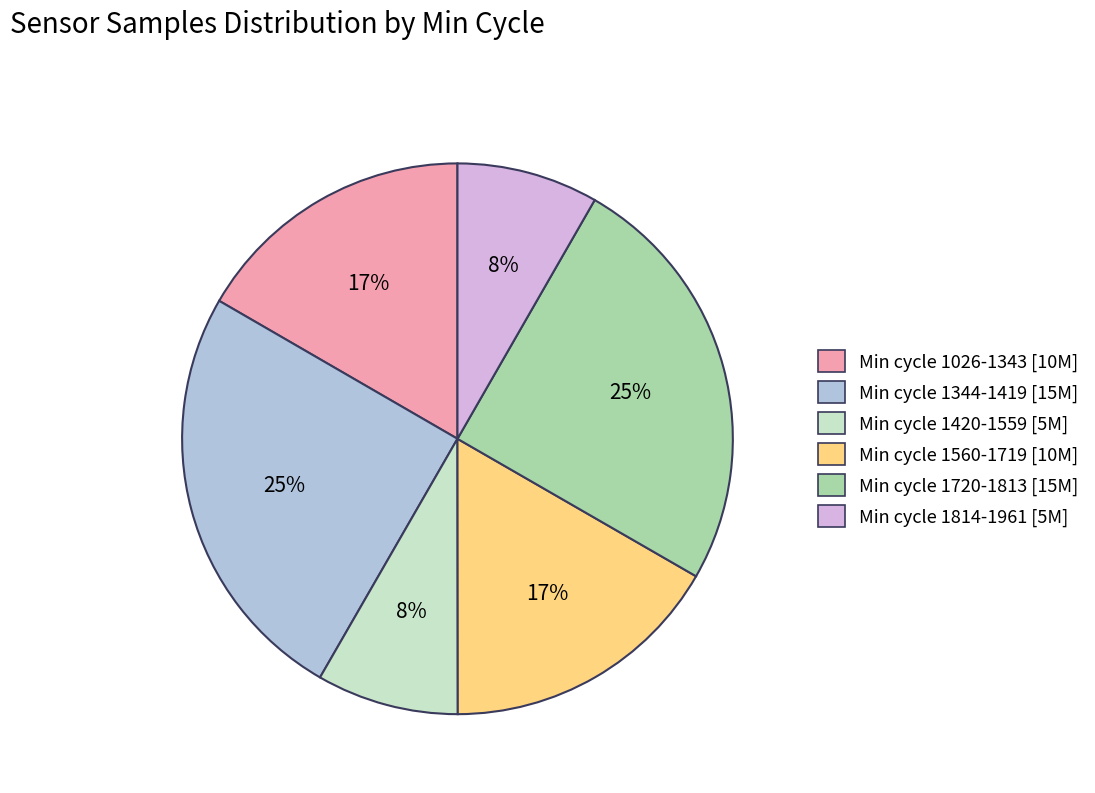

To the nearest percent, what is the average slice percentage?

17%